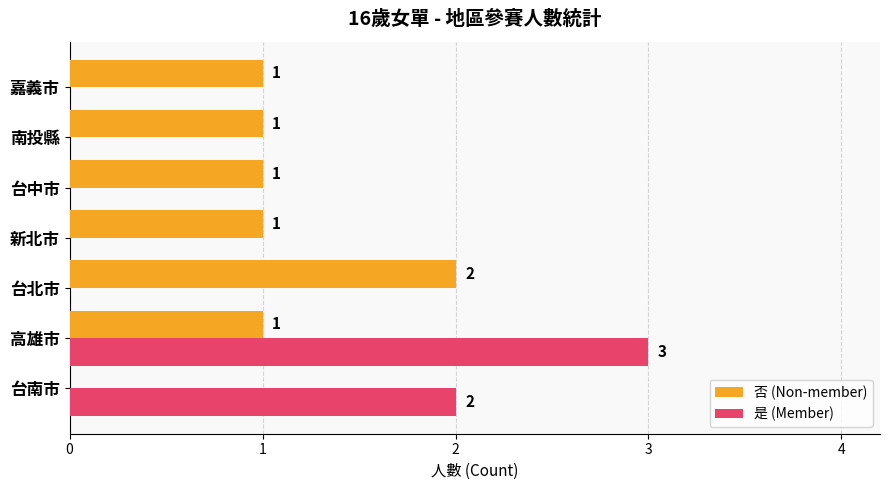

Which series has the largest total across all categories?

否 (Non-member)